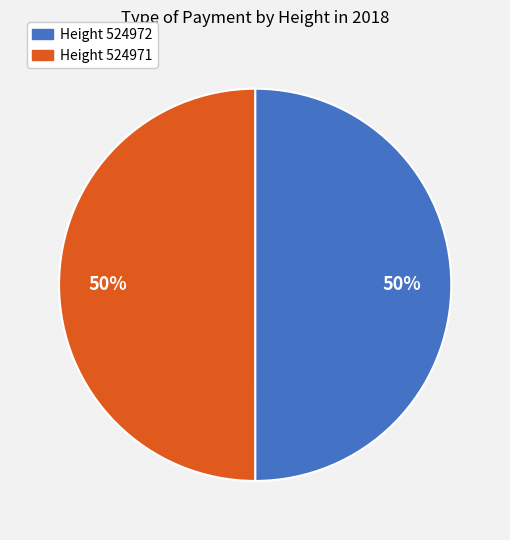

To the nearest percent, what is the average slice percentage?

50%